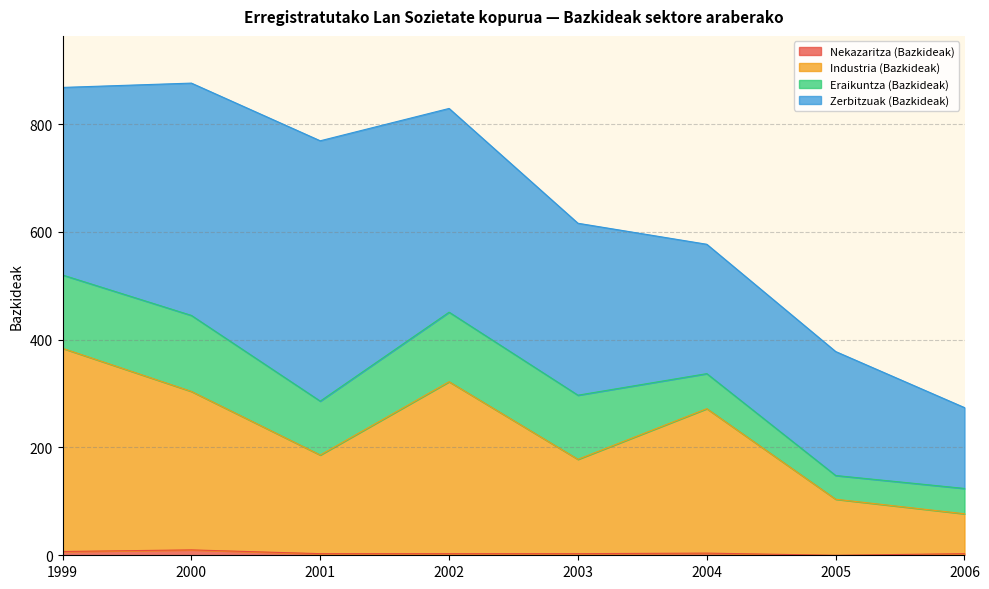

True or false: Industria (Bazkideak) and Nekazaritza (Bazkideak) cross at least once.

False